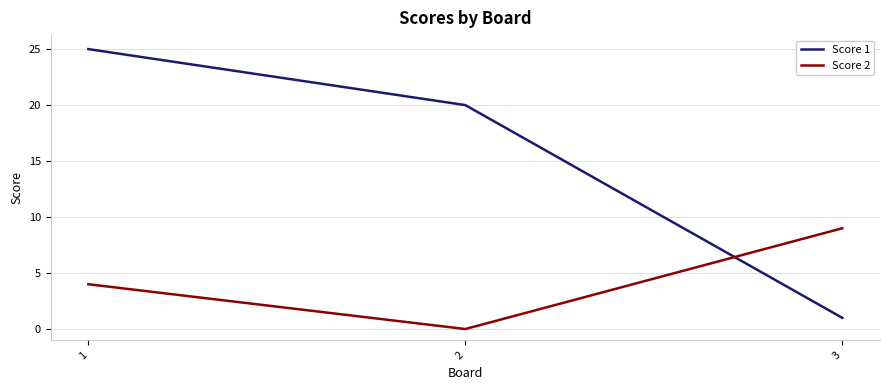

Reading right to left, transcribe all the data shown in this chart.

Score 1: 3=1	2=20	1=25
Score 2: 3=9	2=0	1=4